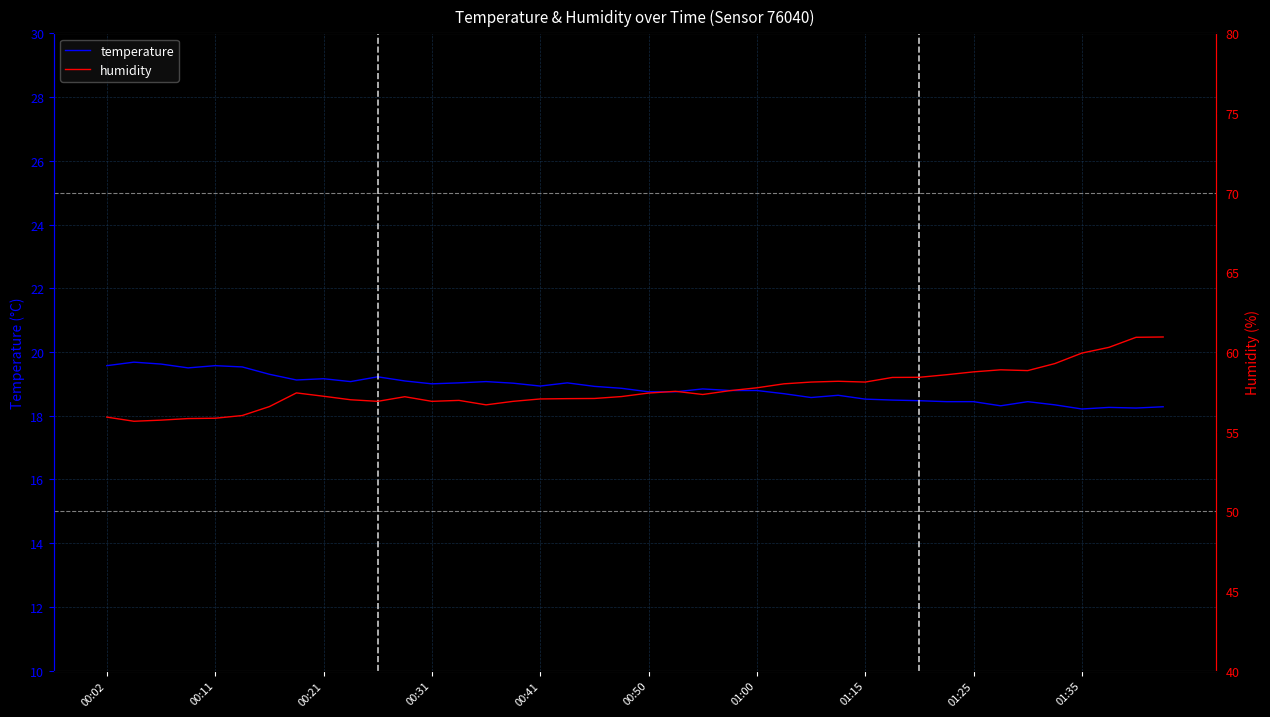

True or false: temperature has more than 0 points higher than both neighbors.

True